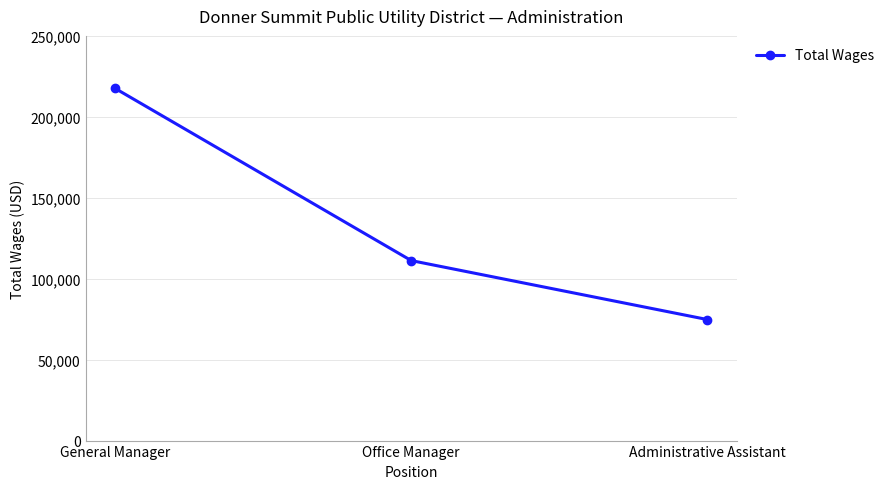

Count the number of data series in this chart.

1